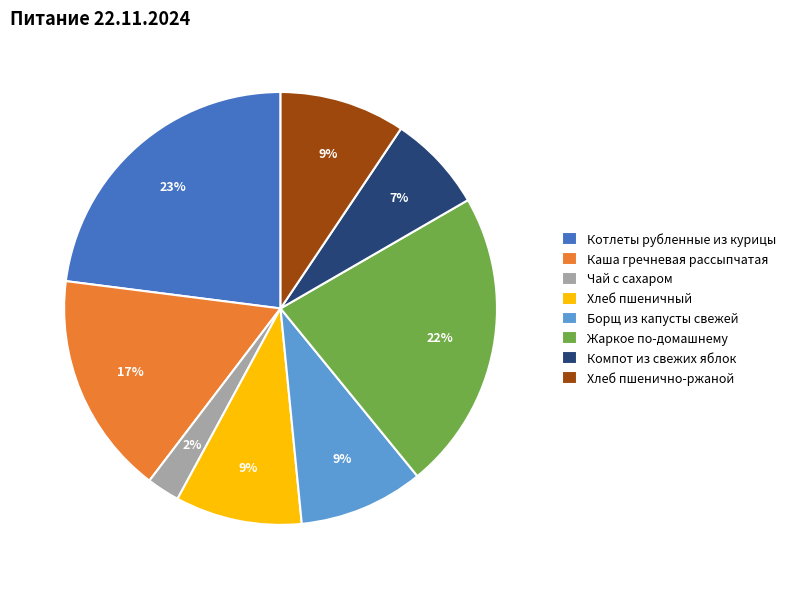

Is it true that Жаркое по-домашнему is 16% of the pie?

False